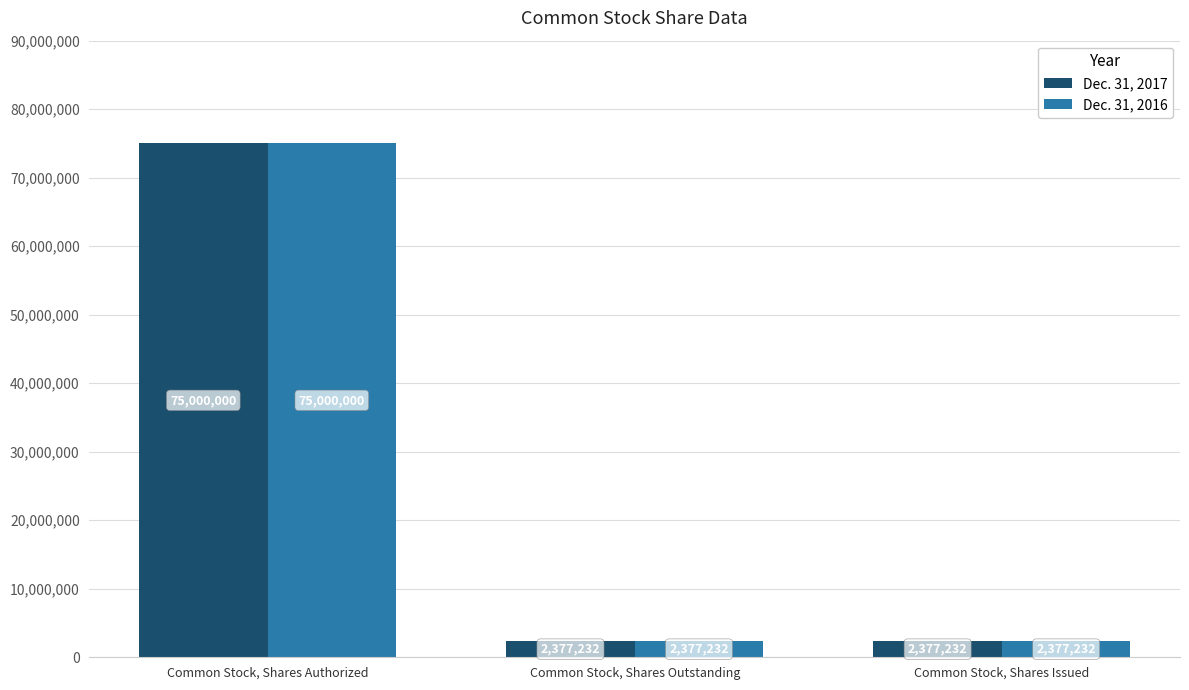

What value does the Dec. 31, 2016 series have at Common Stock, Shares Issued?

2377232